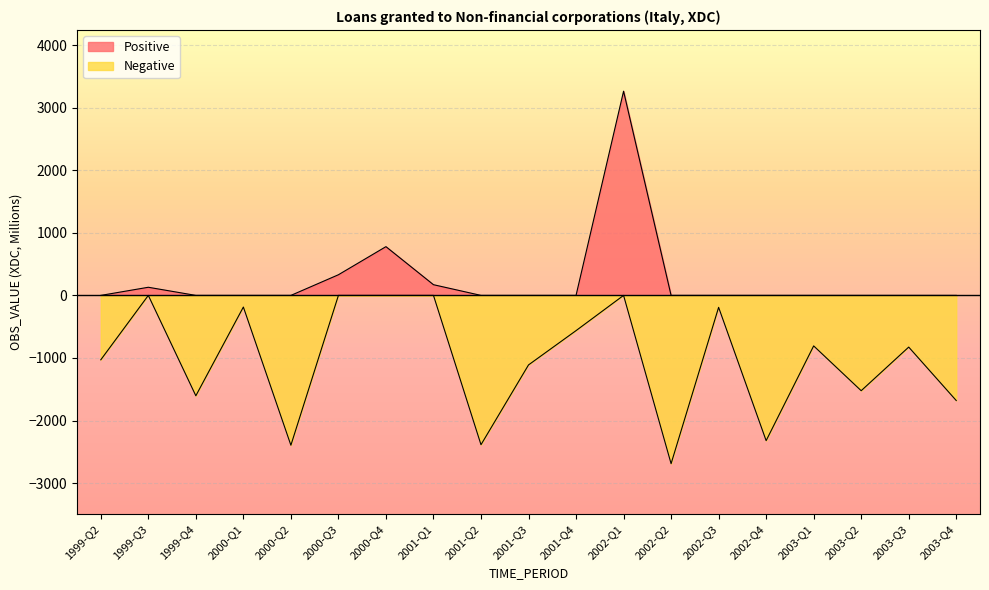

At which category does Negative reach its first local peak?

1999-Q3